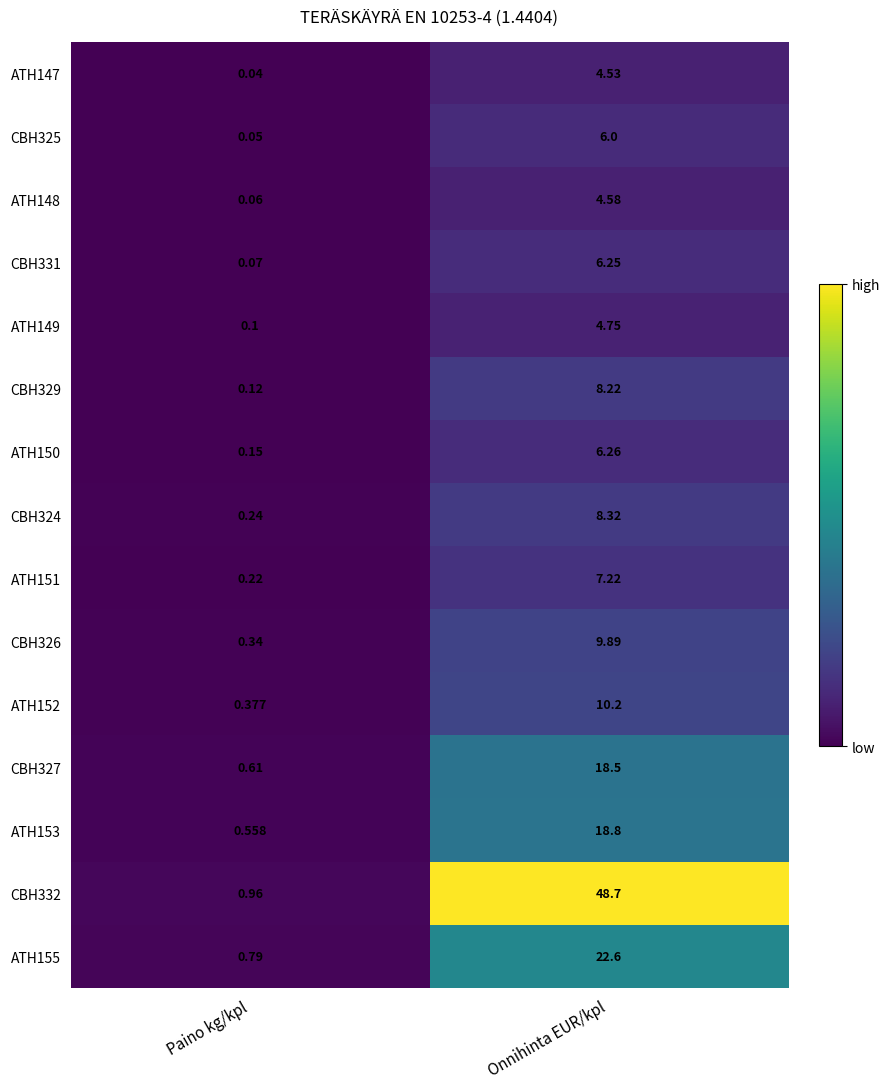

Which category has the highest value in the ATH152 series?

Onnihinta EUR/kpl